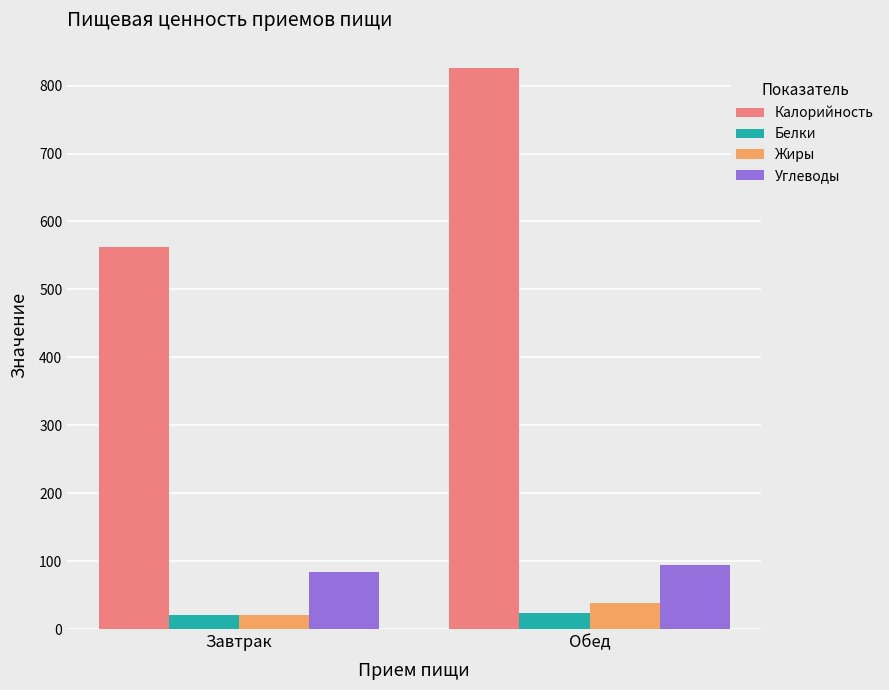

Is the value of Белки at Обед greater than the value of Жиры at Обед?

No